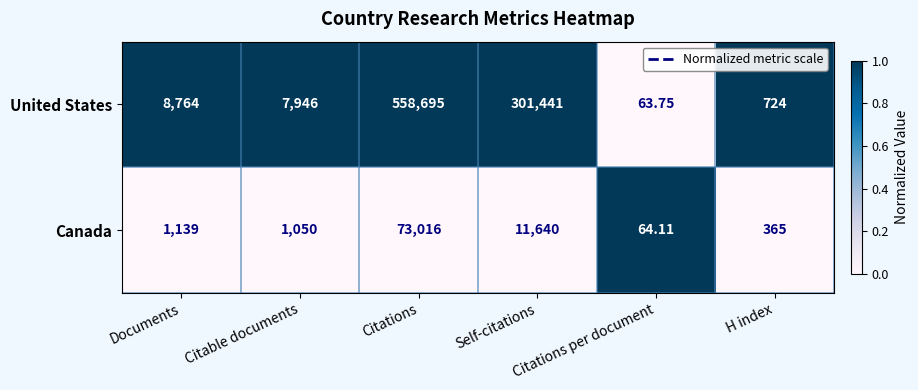

Rank the series by their maximum value, from lowest to highest.

Canada, United States